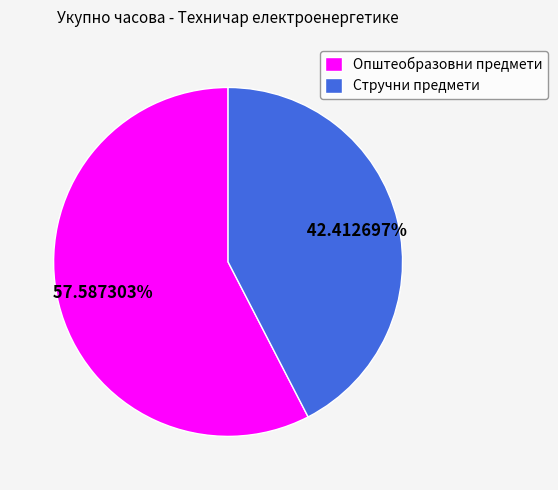

Does any single category account for the majority?

Yes